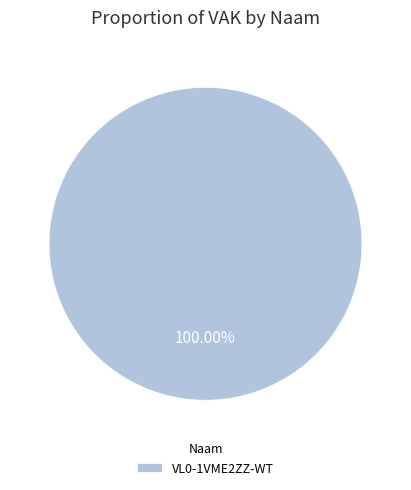

How many slices are in this pie chart?

1